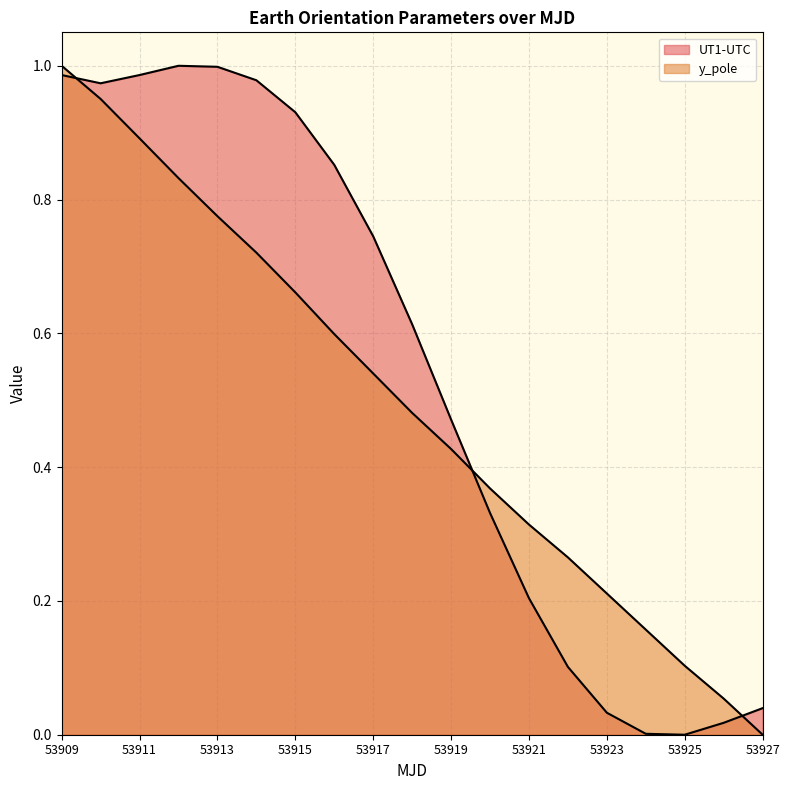

At which category does UT1-UTC reach its first local valley?

53910